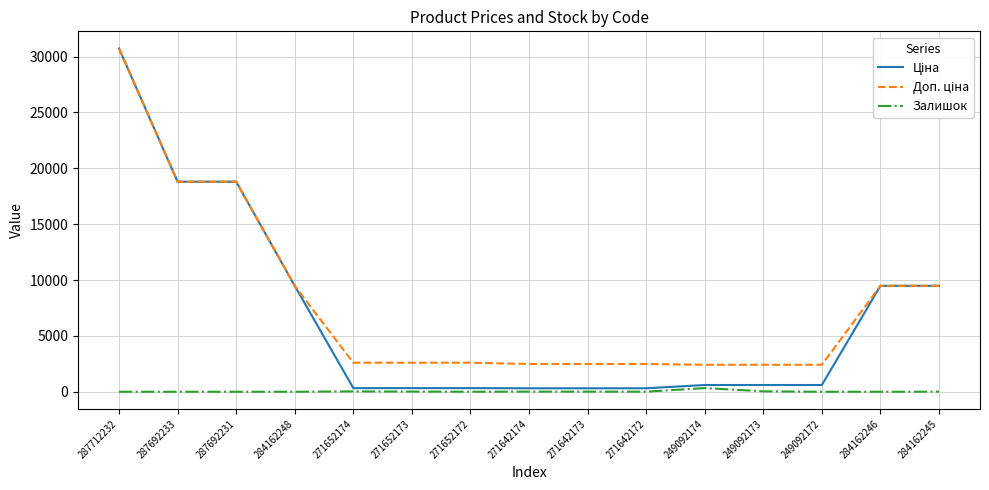

What is the spread (max minus min) of values at 287712232?

30717.1